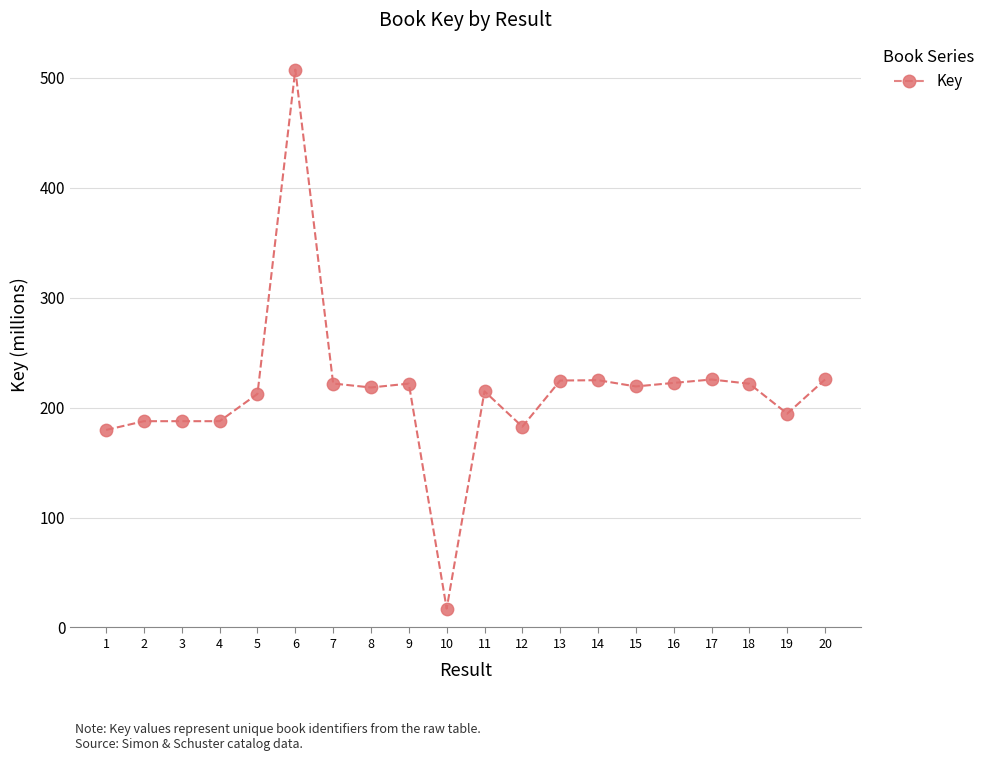

What is the ratio of the value at 3 to the value at 17?

0.8